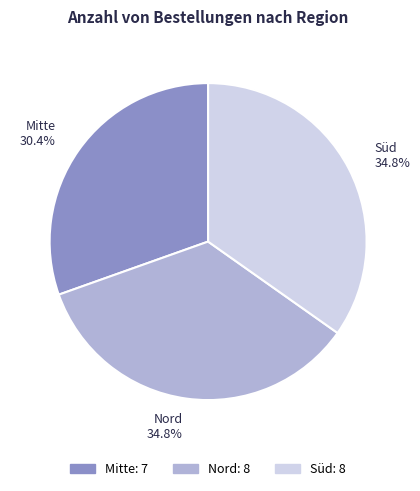

The Mitte slice represents 40% of the pie. True or false?

False